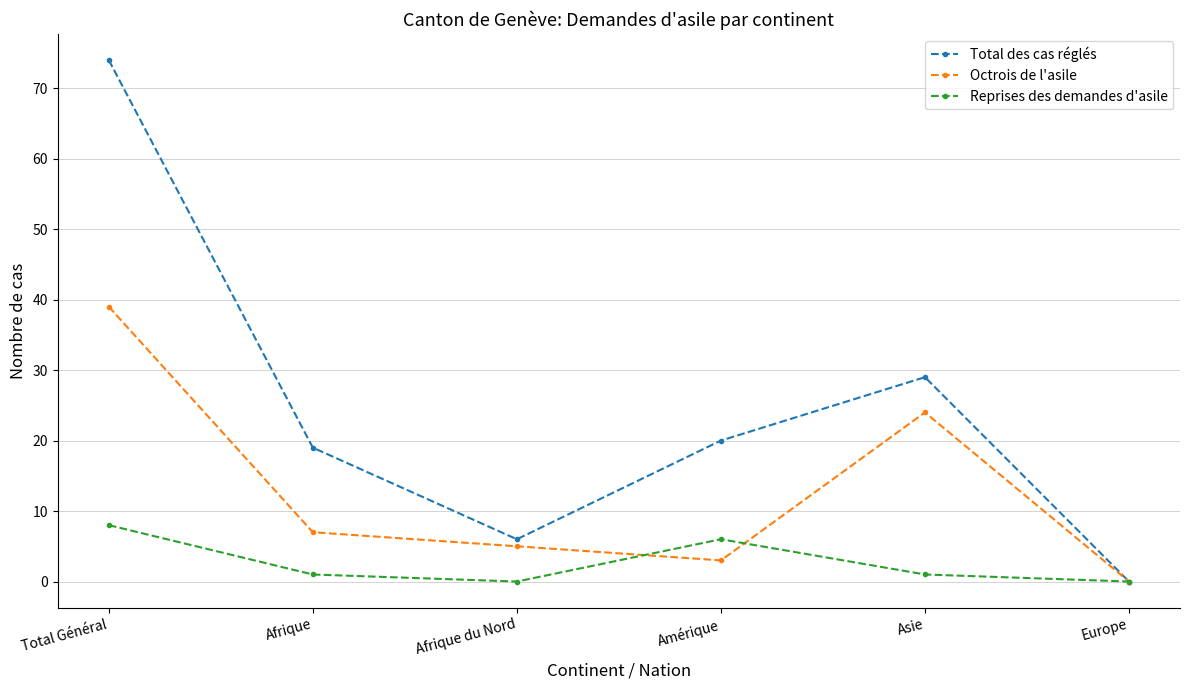

What is the maximum value for Total des cas réglés?

74